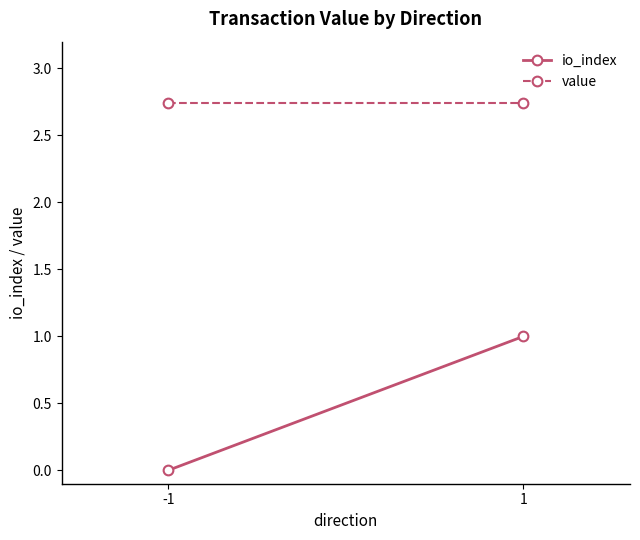

Reading right to left, transcribe all the data shown in this chart.

io_index: 1.0	0.0
value: 2.7	2.7